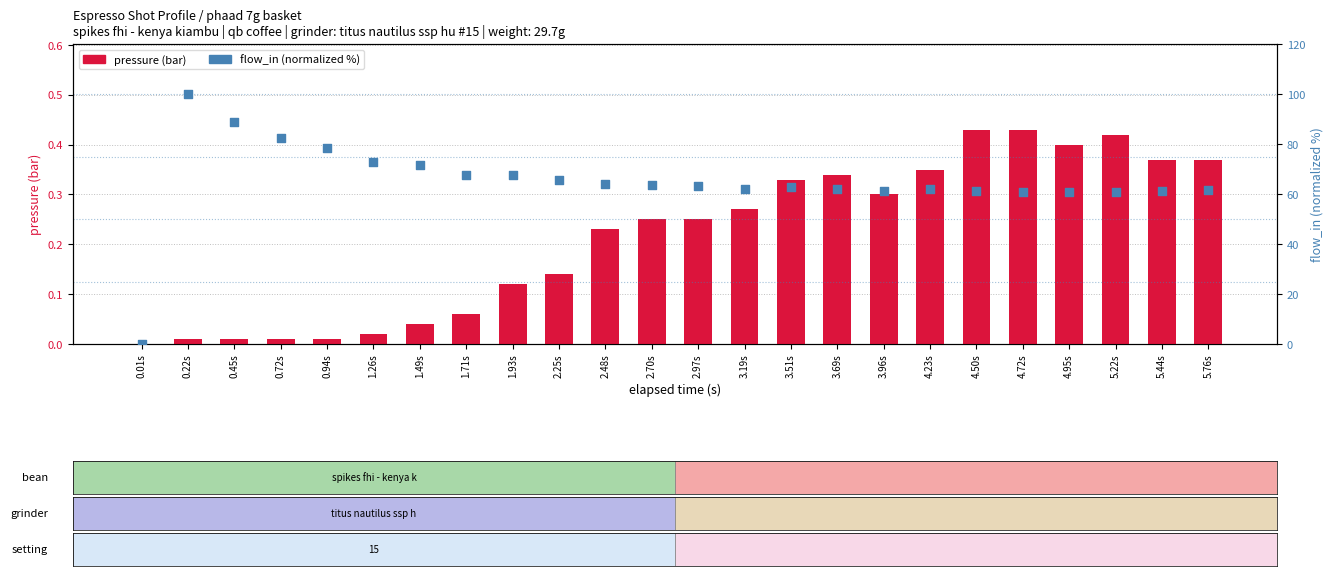

What is the total value across all series at 2.97s?

63.4